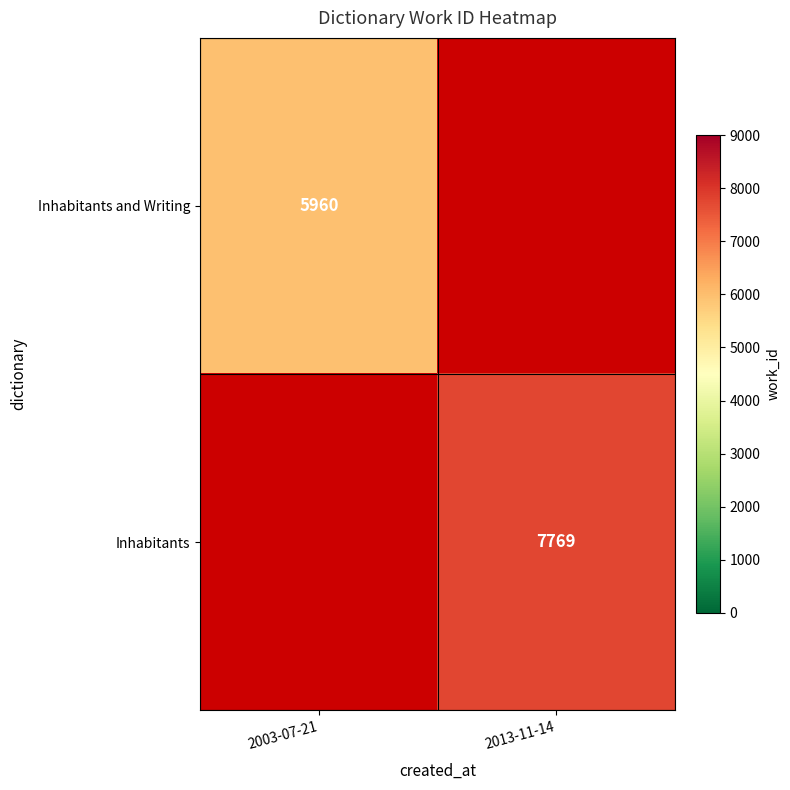

Which has a higher value, 2003-07-21 or 2013-11-14?

2013-11-14